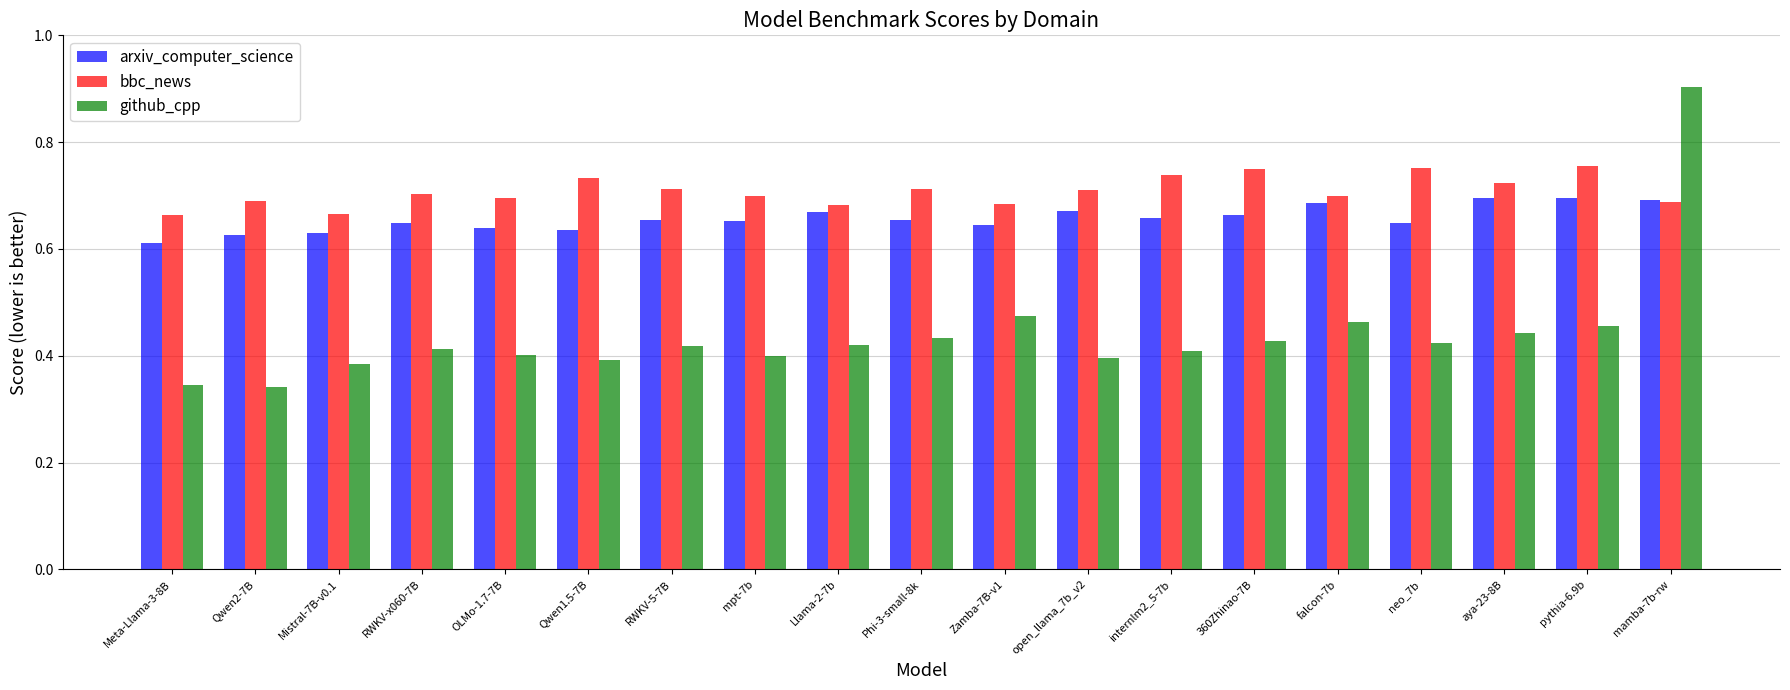

At which label does github_cpp reach its peak?

mamba-7b-rw